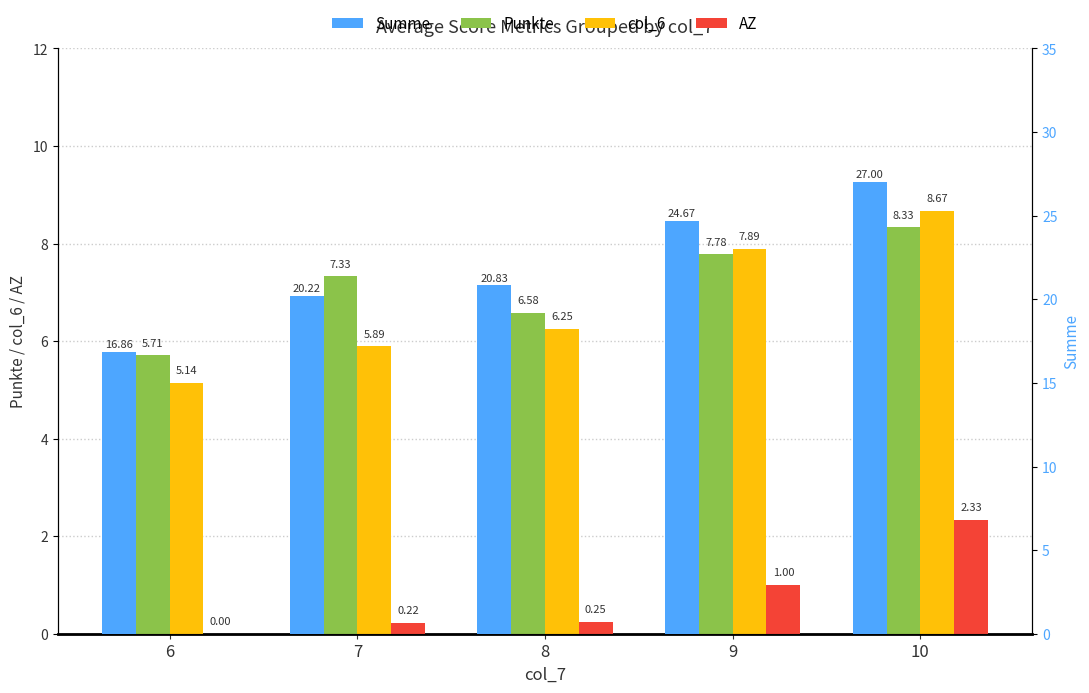

Reading left to right, what are all the values shown in this chart?

Punkte: 6=5.7	7=7.3	8=6.6	9=7.8	10=8.3
col_6: 6=5.1	7=5.9	8=6.2	9=7.9	10=8.7
AZ: 6=0.0	7=0.2	8=0.2	9=1.0	10=2.3
Summe: 6=16.9	7=20.2	8=20.8	9=24.7	10=27.0